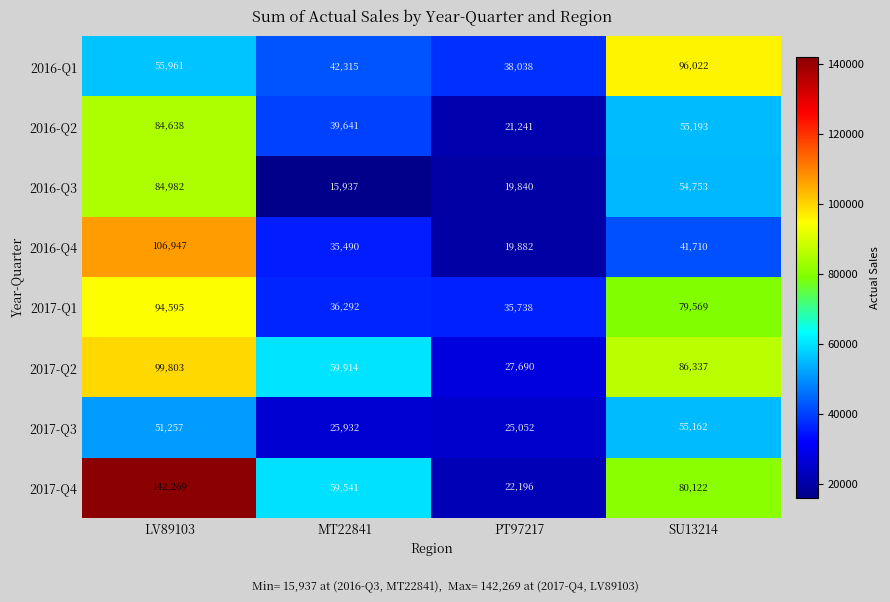

Where is 2017-Q3 nearest to the value 40107?

LV89103